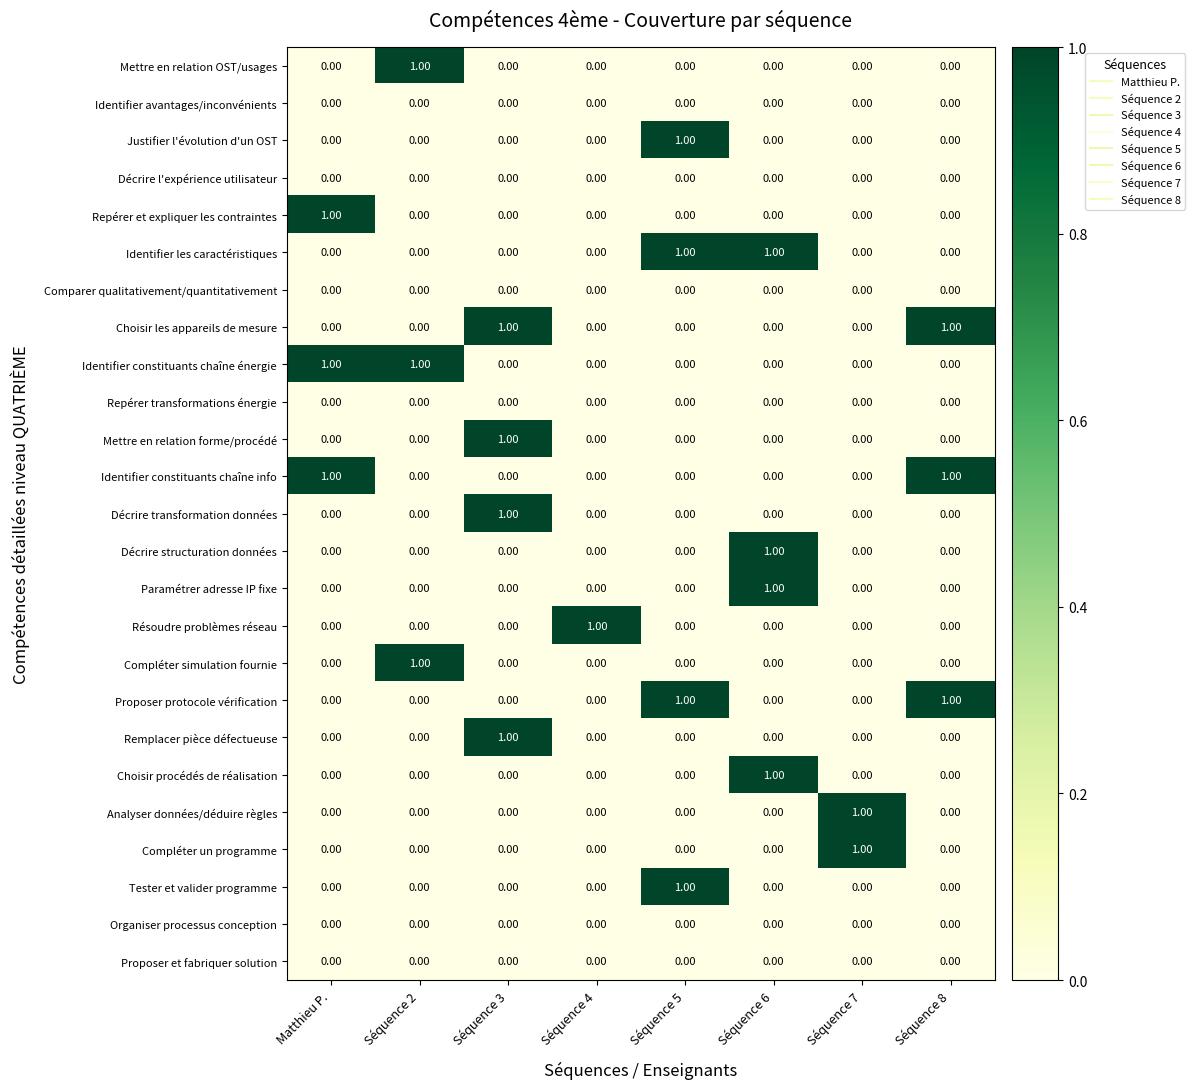

What is the total value across all series at Séquence 6?

4